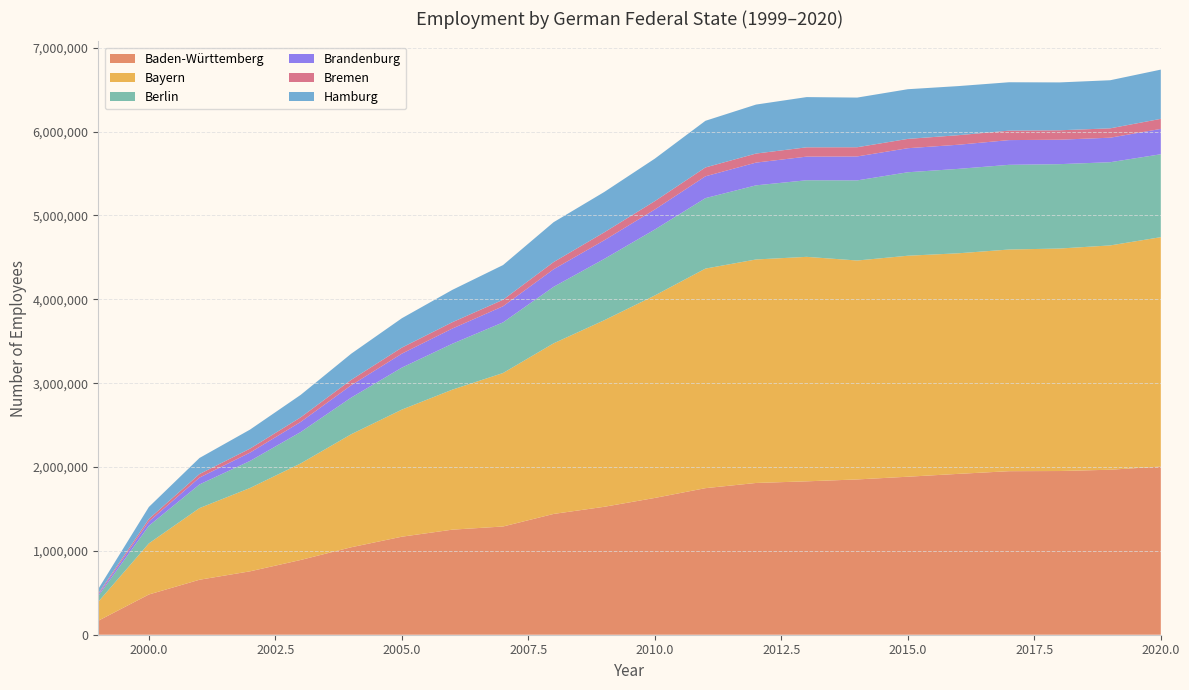

Reading left to right, what are all the values shown in this chart?

Baden-Württemberg: 1999=166771	2000=479843	2001=655670	2002=756259	2003=891425	2004=1043233	2005=1169058	2006=1253170	2007=1290803	2008=1440617	2009=1525777	2010=1631430	2011=1747952	2012=1809865	2013=1829381	2014=1851973	2015=1884399	2016=1918435	2017=1950367	2018=1952272	2019=1967730	2020=2005662
Bayern: 1999=226216	2000=609344	2001=854176	2002=993773	2003=1151285	2004=1348036	2005=1515624	2006=1669989	2007=1830209	2008=2034612	2009=2224673	2010=2414506	2011=2618495	2012=2665465	2013=2677093	2014=2610952	2015=2635457	2016=2630613	2017=2643522	2018=2653459	2019=2675029	2020=2735576
Berlin: 1999=68687	2000=209921	2001=282293	2002=322623	2003=374444	2004=437320	2005=500867	2006=547762	2007=604161	2008=674161	2009=731430	2010=786827	2011=840324	2012=884053	2013=913564	2014=955484	2015=995563	2016=1006806	2017=1010140	2018=1006388	2019=992558	2020=988795
Brandenburg: 1999=16829	2000=51104	2001=81655	2002=99519	2003=120542	2004=146730	2005=166690	2006=181208	2007=192063	2008=209532	2009=222389	2010=238674	2011=260470	2012=271189	2013=281701	2014=285705	2015=286708	2016=287744	2017=294746	2018=291602	2019=292243	2020=302240
Bremen: 1999=12267	2000=31135	2001=42320	2002=47732	2003=54647	2004=64862	2005=71713	2006=75441	2007=77340	2008=85481	2009=94415	2010=99610	2011=105465	2012=107960	2013=111063	2014=109704	2015=111171	2016=113705	2017=112852	2018=112257	2019=111596	2020=120037
Hamburg: 1999=54904	2000=142297	2001=191585	2002=226713	2003=267929	2004=311736	2005=350542	2006=385927	2007=414063	2008=475748	2009=481364	2010=506829	2011=556460	2012=584036	2013=598997	2014=592192	2015=592440	2016=585772	2017=577127	2018=570956	2019=573648	2020=587237